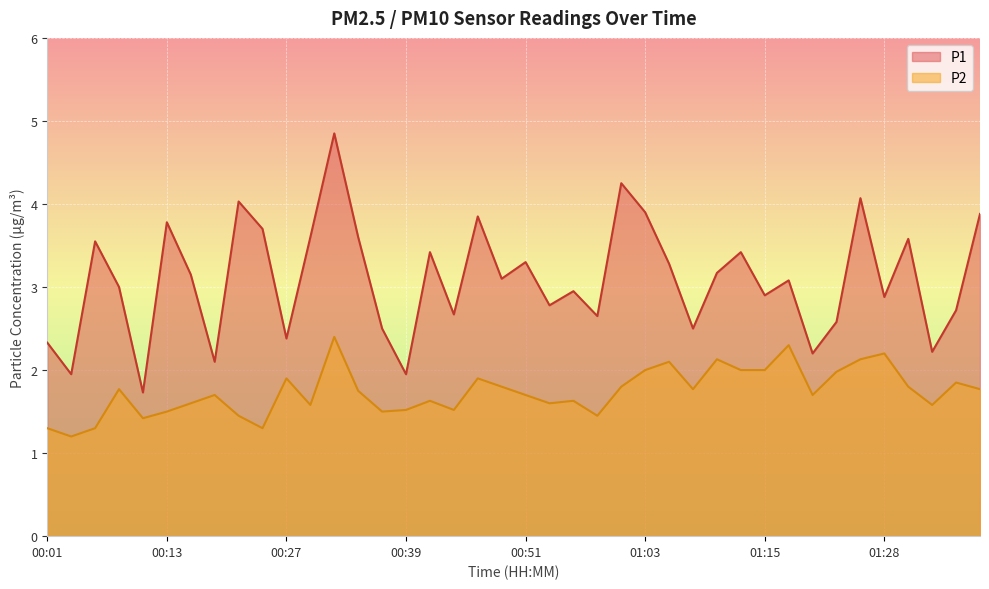

Does the chart display data point markers on the line(s)?

No